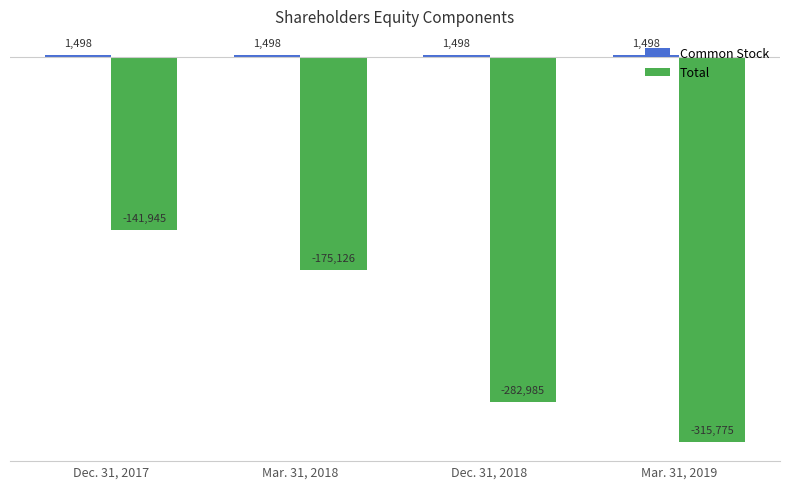

True or false: Total has a value of -282985 at Dec. 31, 2018.

True